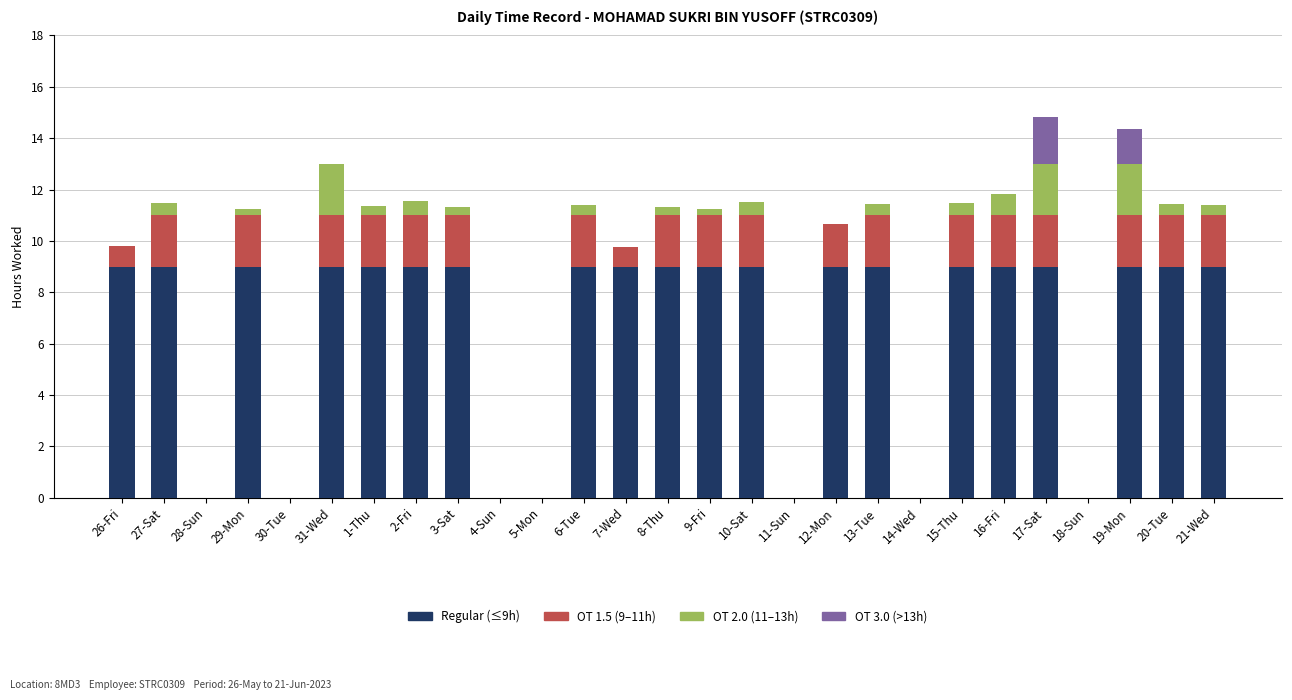

What is the maximum value for Regular (≤9h)?

9.0